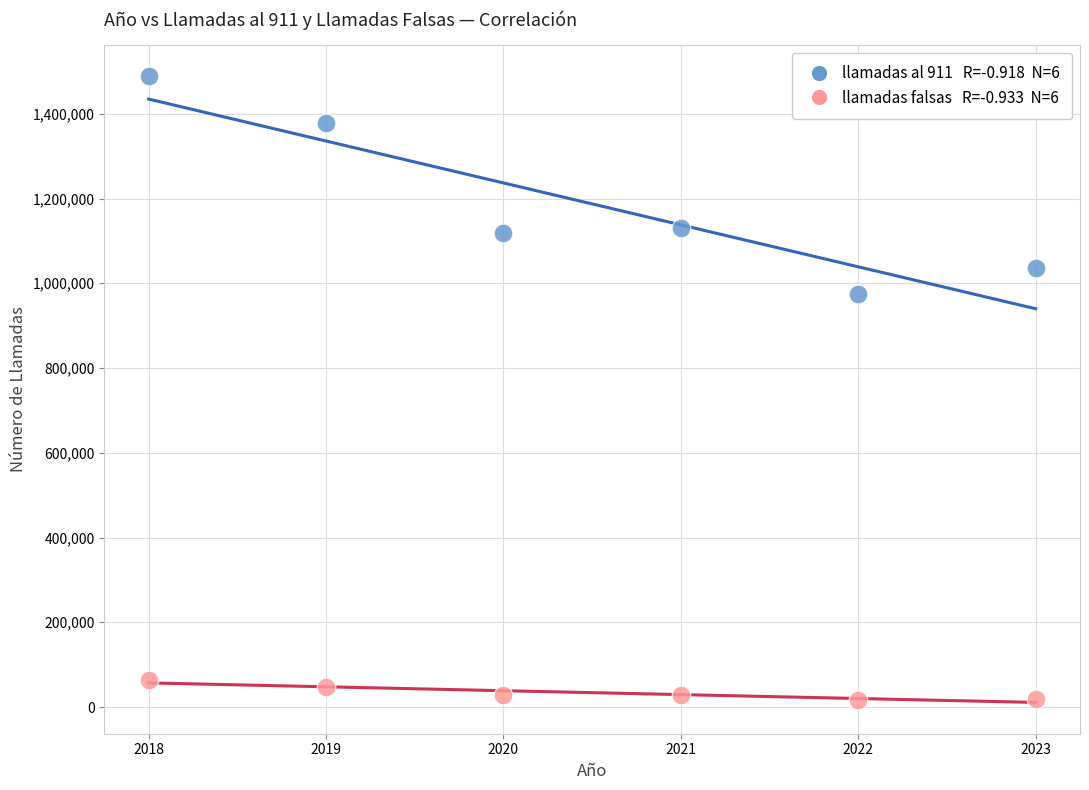

Across all data points, what is the range of Y values (max minus min)?

1471913